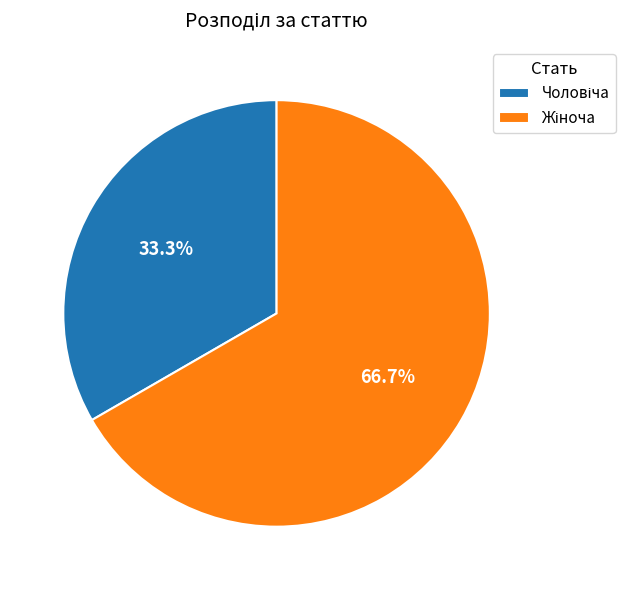

Is there any slice that represents more than half of the pie?

Yes